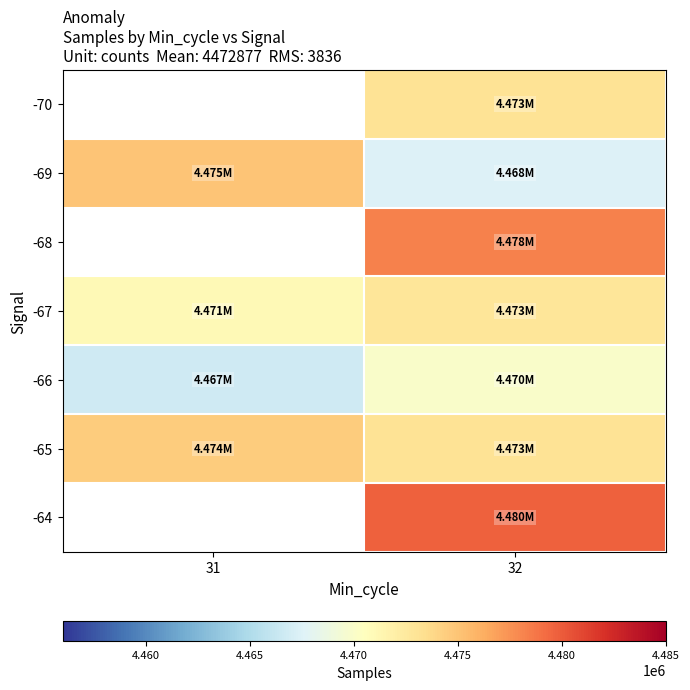

At which category does the chart reach its minimum across all series?

31